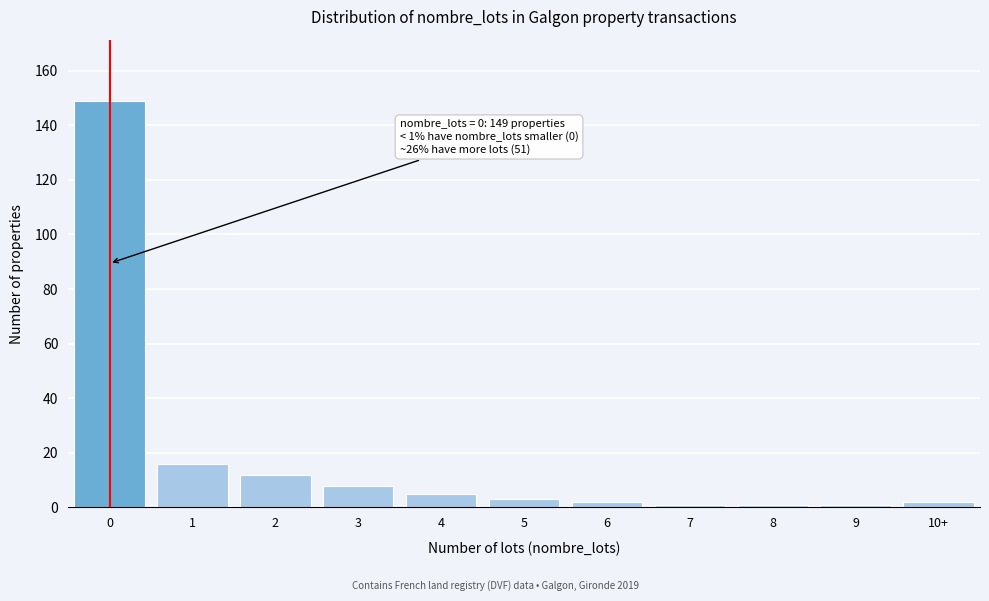

Reading left to right, extract all data points from this chart.

149	16	12	8	5	3	2	1	1	1	2